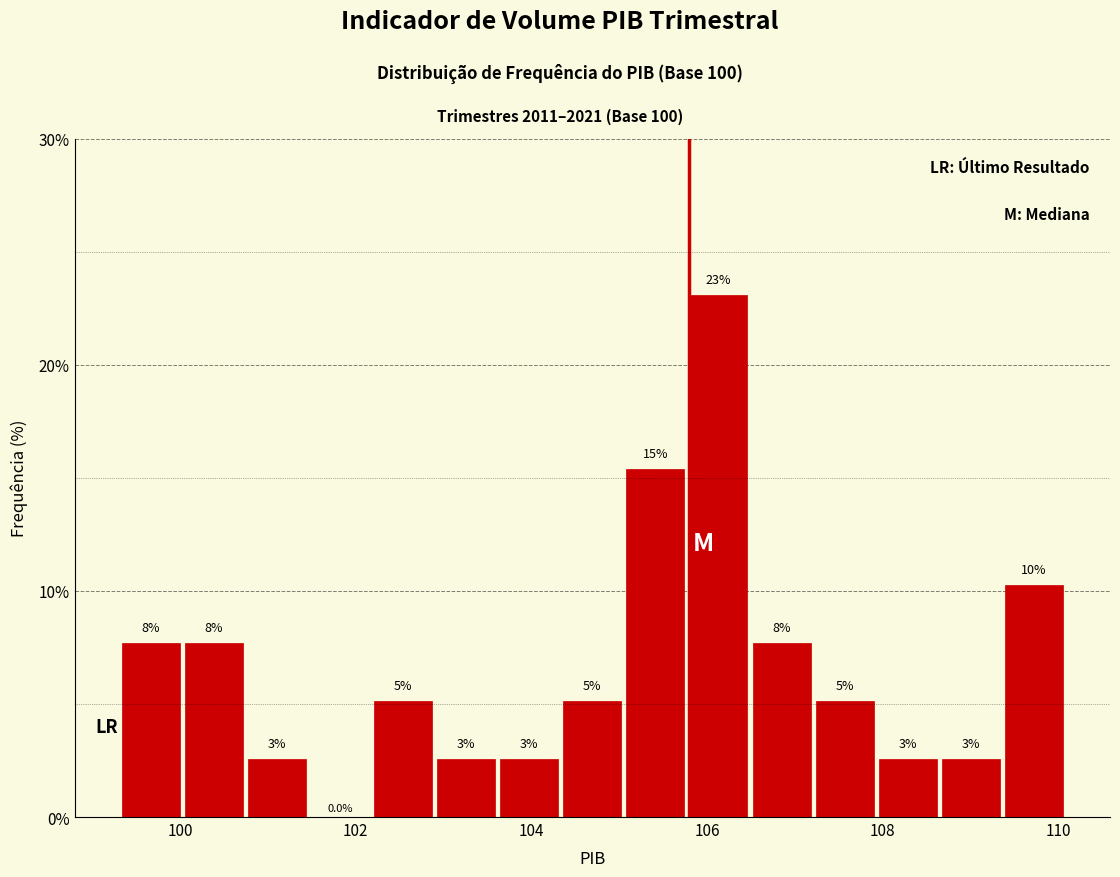

Around what value on the x-axis is the tallest bar? Give the approximate position of its centre, as read against the axis.

106.2